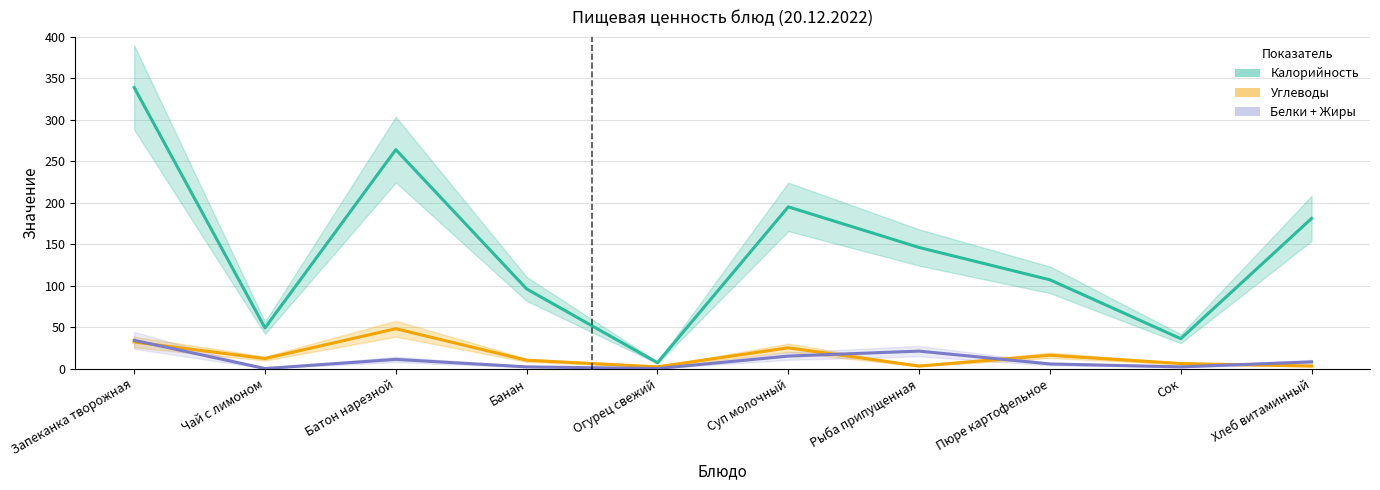

True or false: Углеводы has a value of 2.0 at Огурец свежий.

True